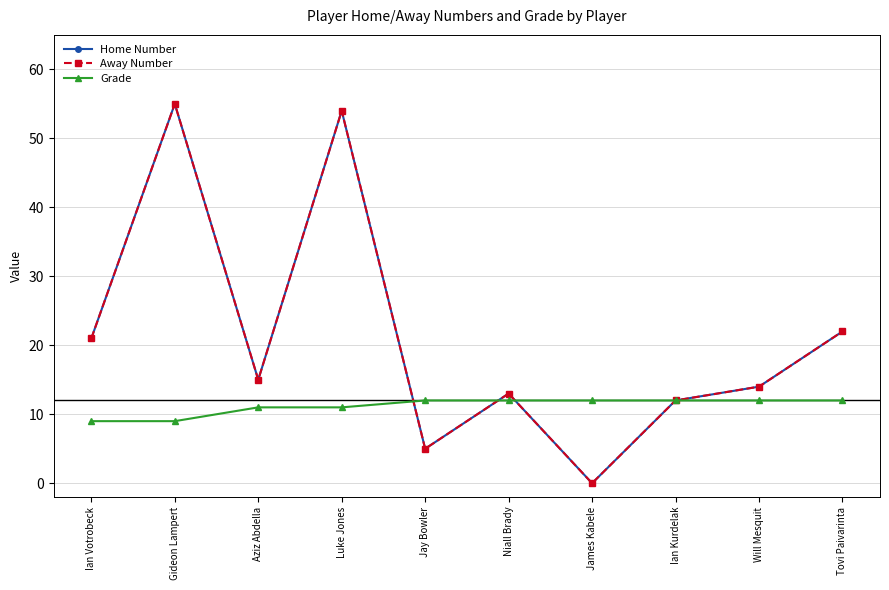

Is this an area chart (filled region under the line)?

No